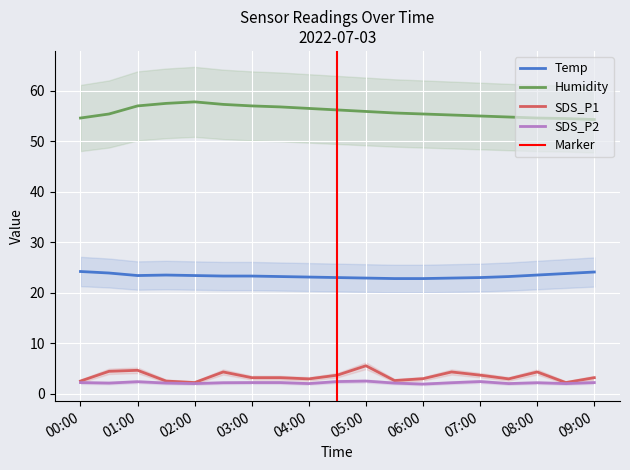

Is the value of Humidity at 08:00 greater than the value of SDS_P2 at 00:00?

Yes